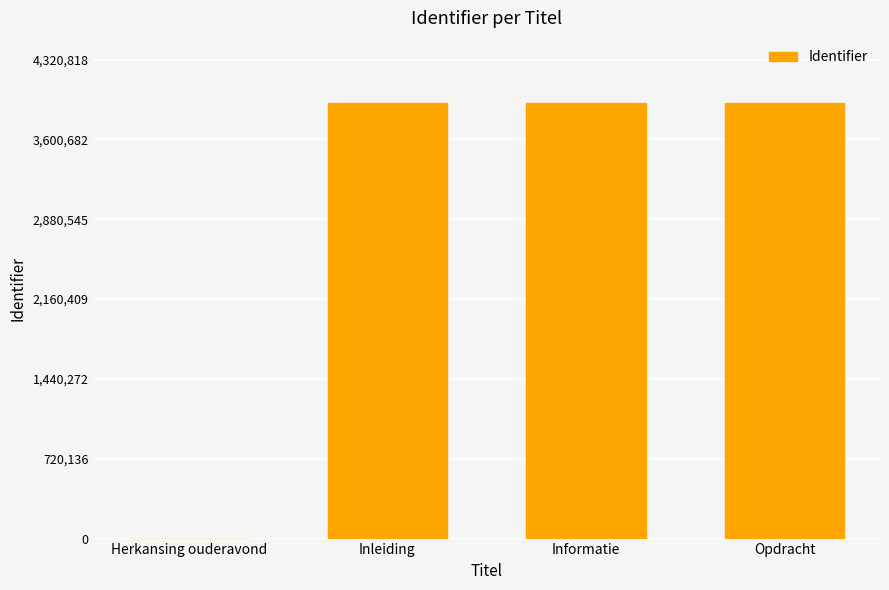

The chart shows a value of 3927836 at Inleiding. True or false?

True